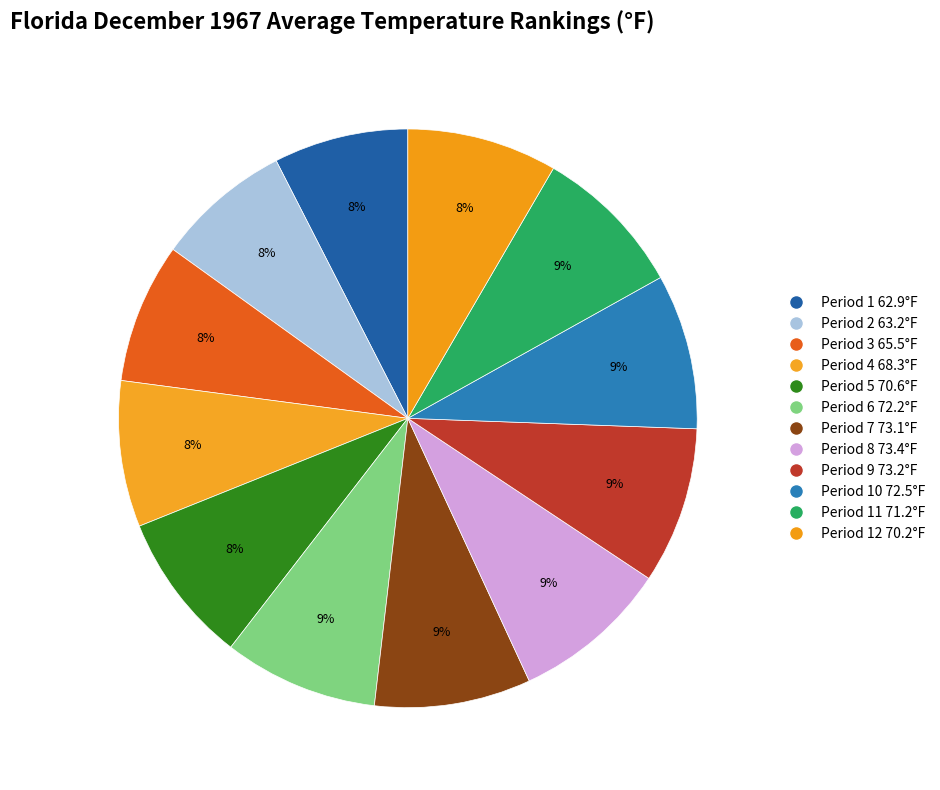

Count the number of slices in the pie.

12